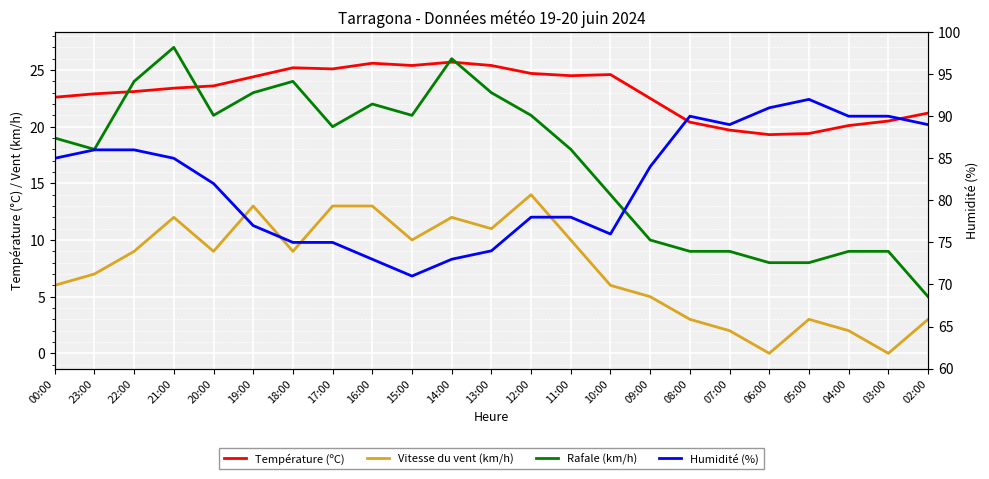

At which category does the chart reach its minimum across all series?

06:00